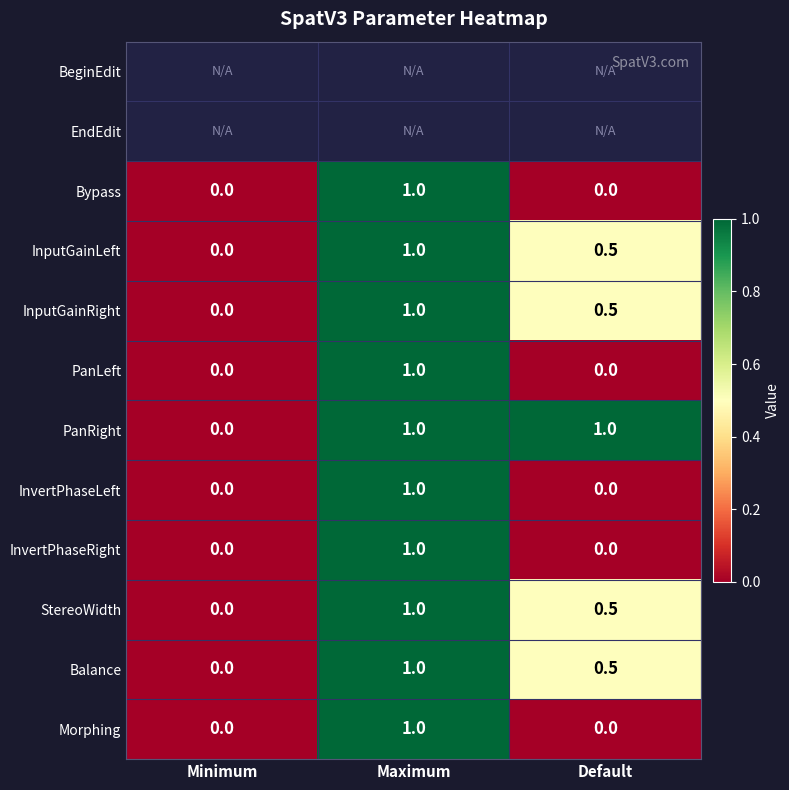

True or false: Bypass has a value of 0.0 at Minimum.

True